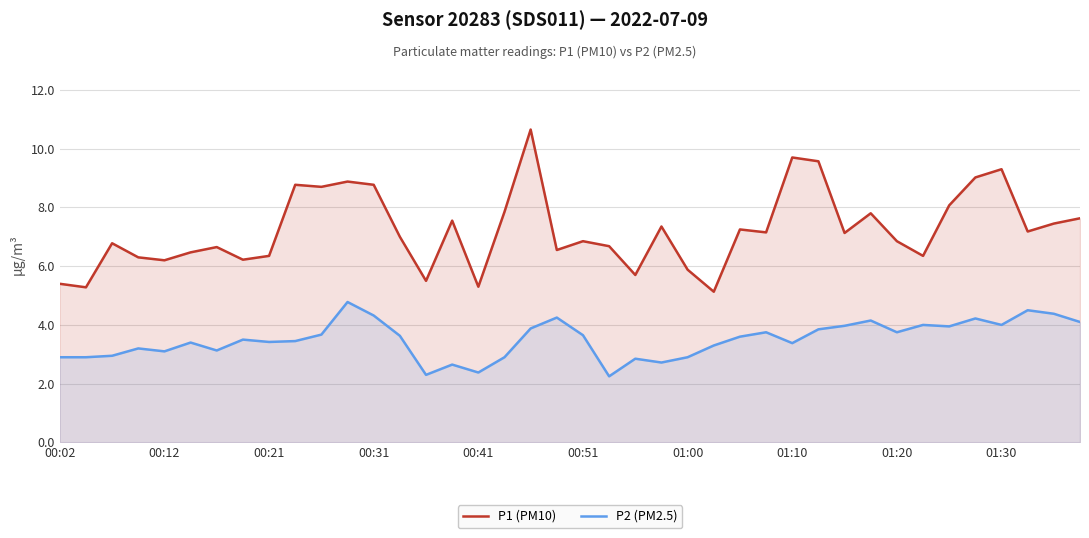

Which series has the largest total across all categories?

P1 (PM10)